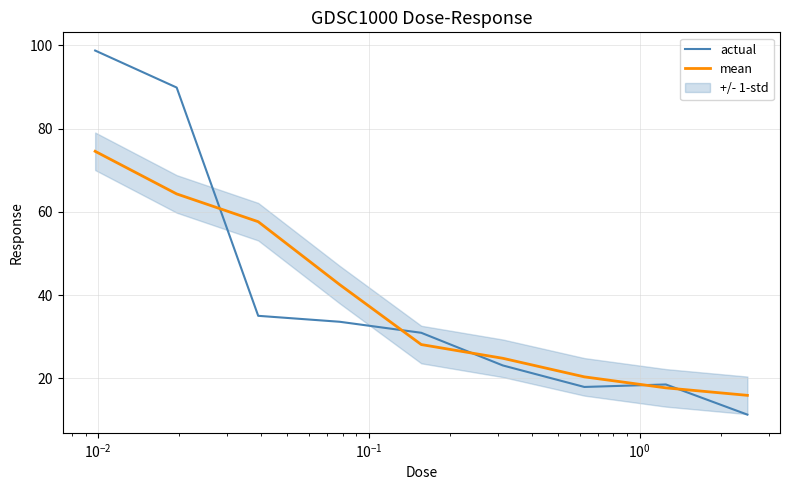

What is the minimum value for mean?

15.9